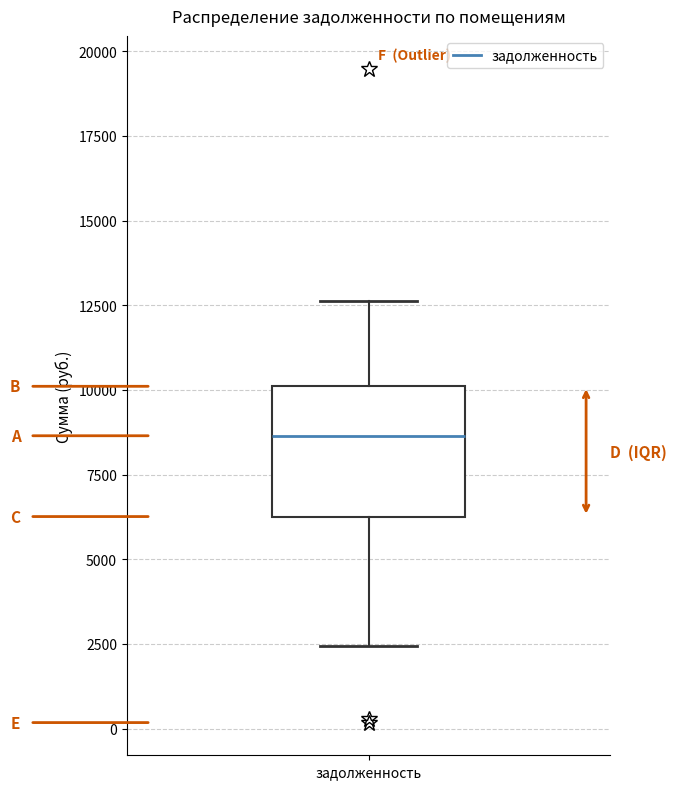

Read this box plot against the y-axis: the position of the median line, the range covered by the box, and the ends of both whiskers. The values are not printed on the chart, so give them approximately, as read against the axis.

median 8500, box 6500 to 10000, whiskers 2500 to 12500